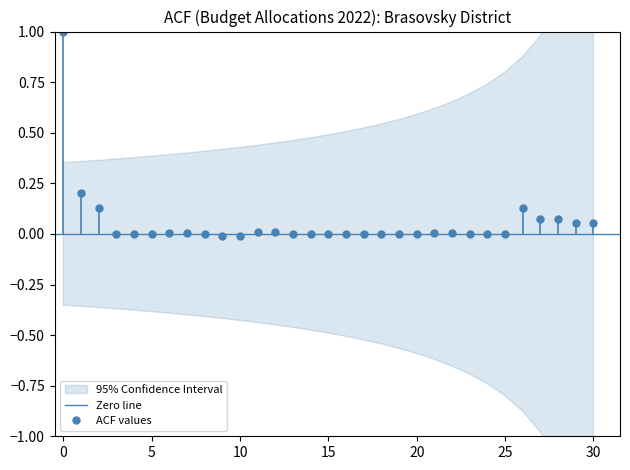

Reading left to right, list all the values displayed in this chart.

1.0	0.2	0.1	0.0	-0.0	-0.0	0.0	0.0	0.0	-0.0	-0.0	0.0	0.0	0.0	0.0	0.0	-0.0	-0.0	0.0	-0.0	-0.0	0.0	0.0	0.0	0.0	0.0	0.1	0.1	0.1	0.1	0.1